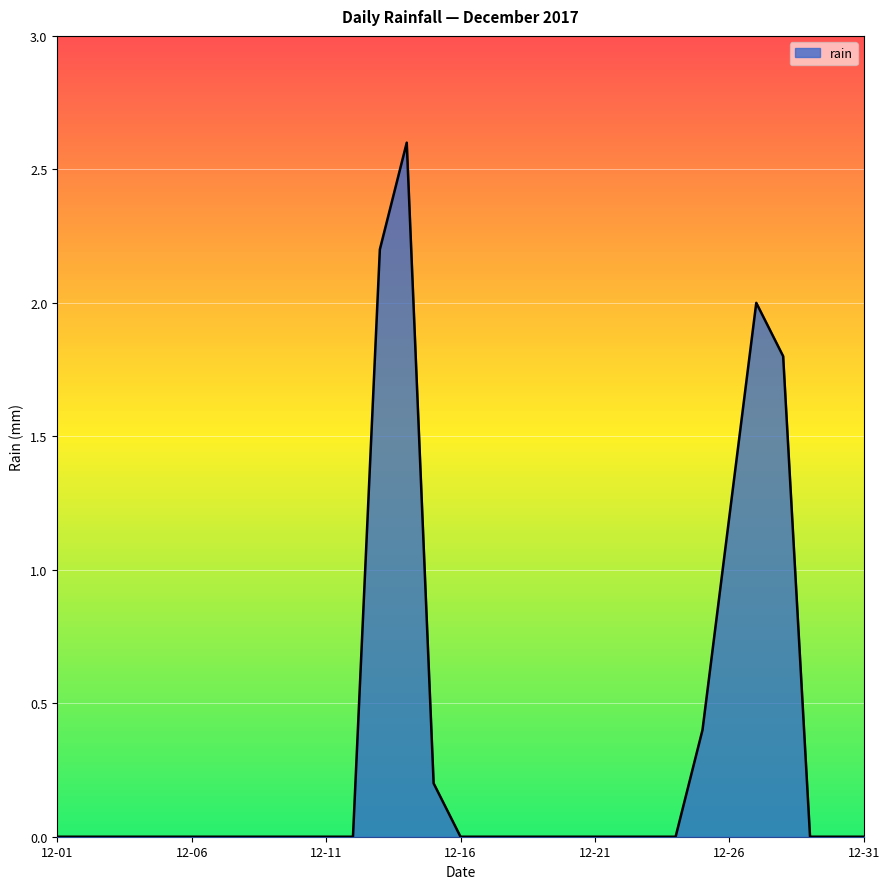

What is the difference between the maximum and minimum values?

2.6